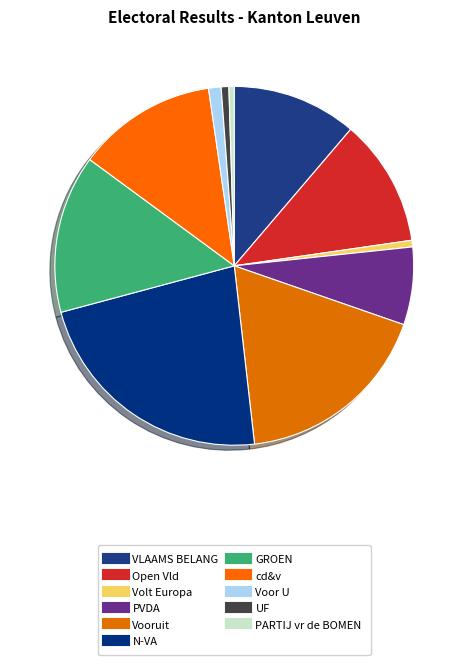

Is Open Vld the majority of the pie?

No